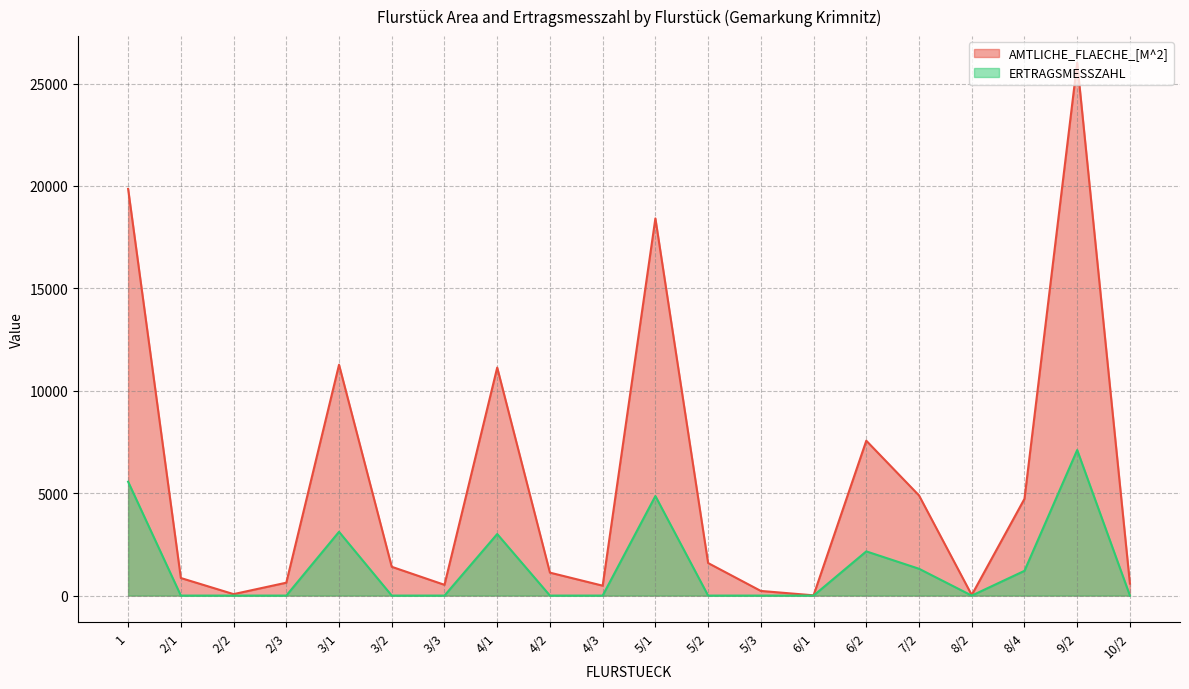

List the labels in order of ERTRAGSMESSZAHL value, smallest first.

2/1, 2/2, 2/3, 3/2, 3/3, 4/2, 4/3, 5/2, 5/3, 6/1, 8/2, 10/2, 8/4, 7/2, 6/2, 4/1, 3/1, 5/1, 1, 9/2